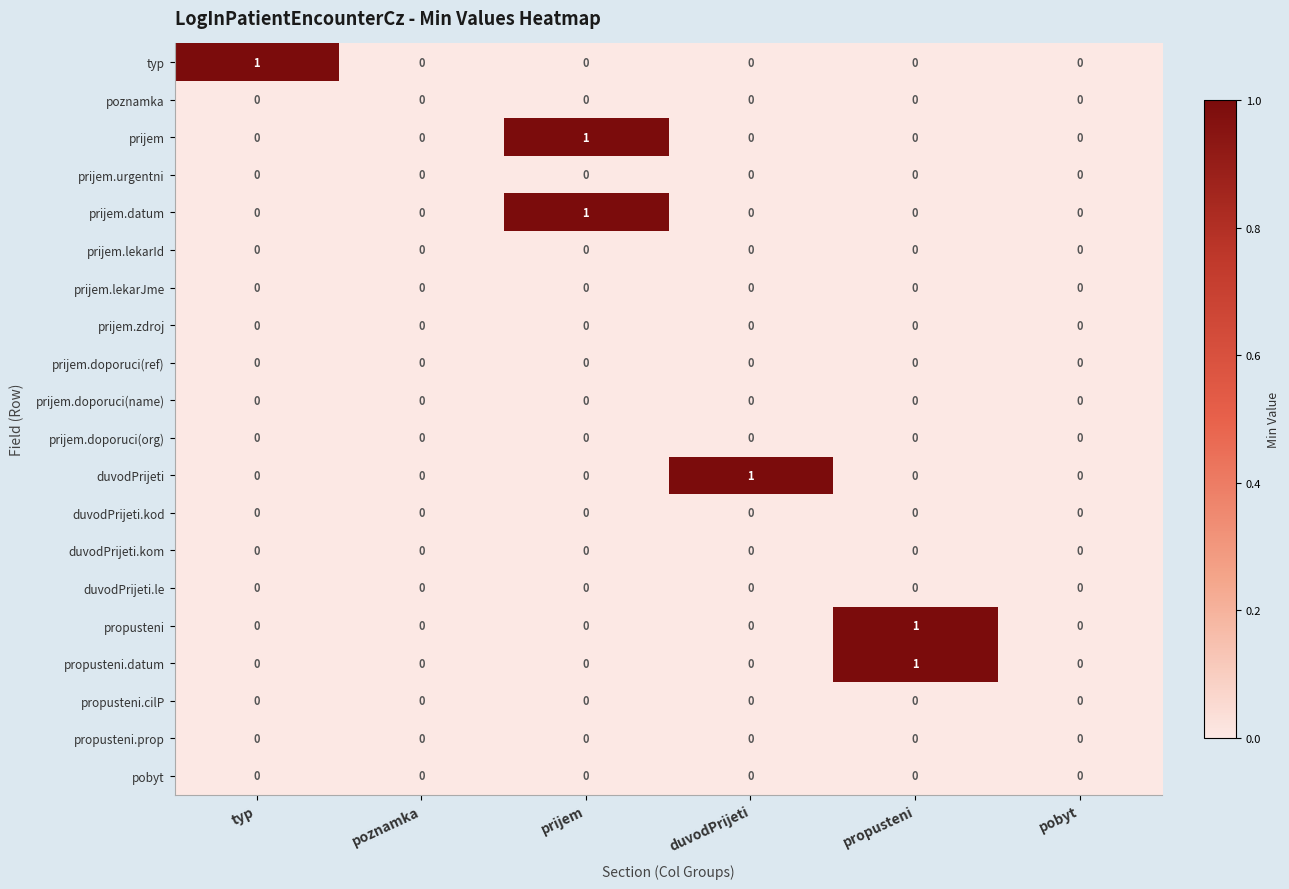

True or false: prijem.datum has a value of 2 at prijem.

False